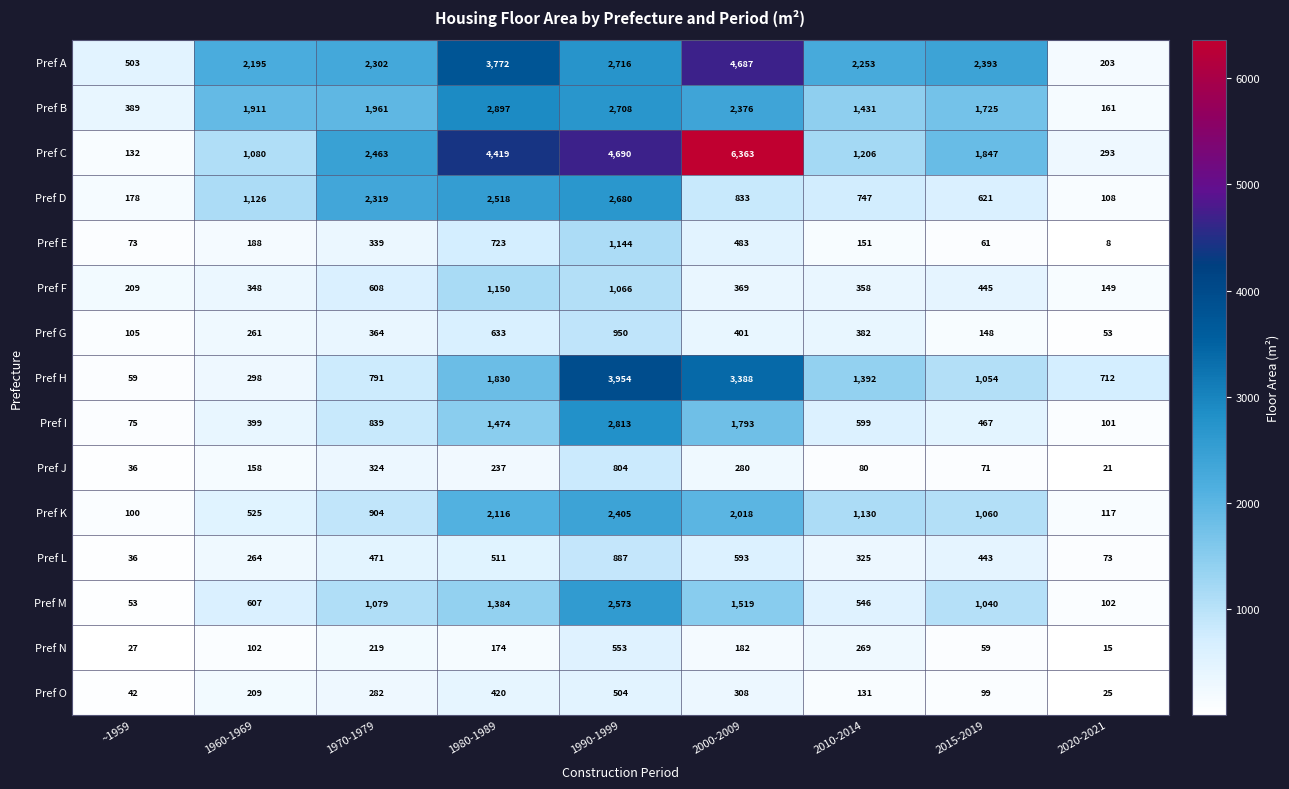

Which series has the widest spread of values?

Pref C